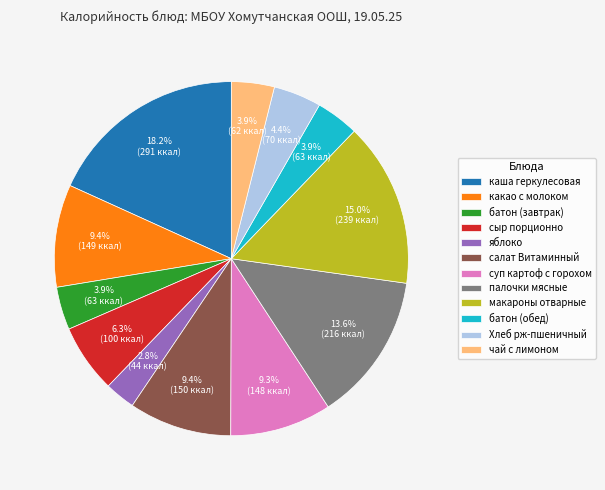

What is the ratio of the value at палочки мясные to the value at макароны отварные?

0.9